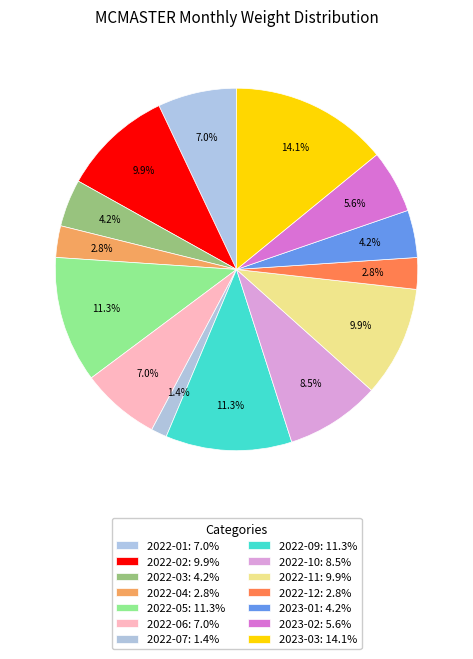

Is there a majority slice in this chart?

No